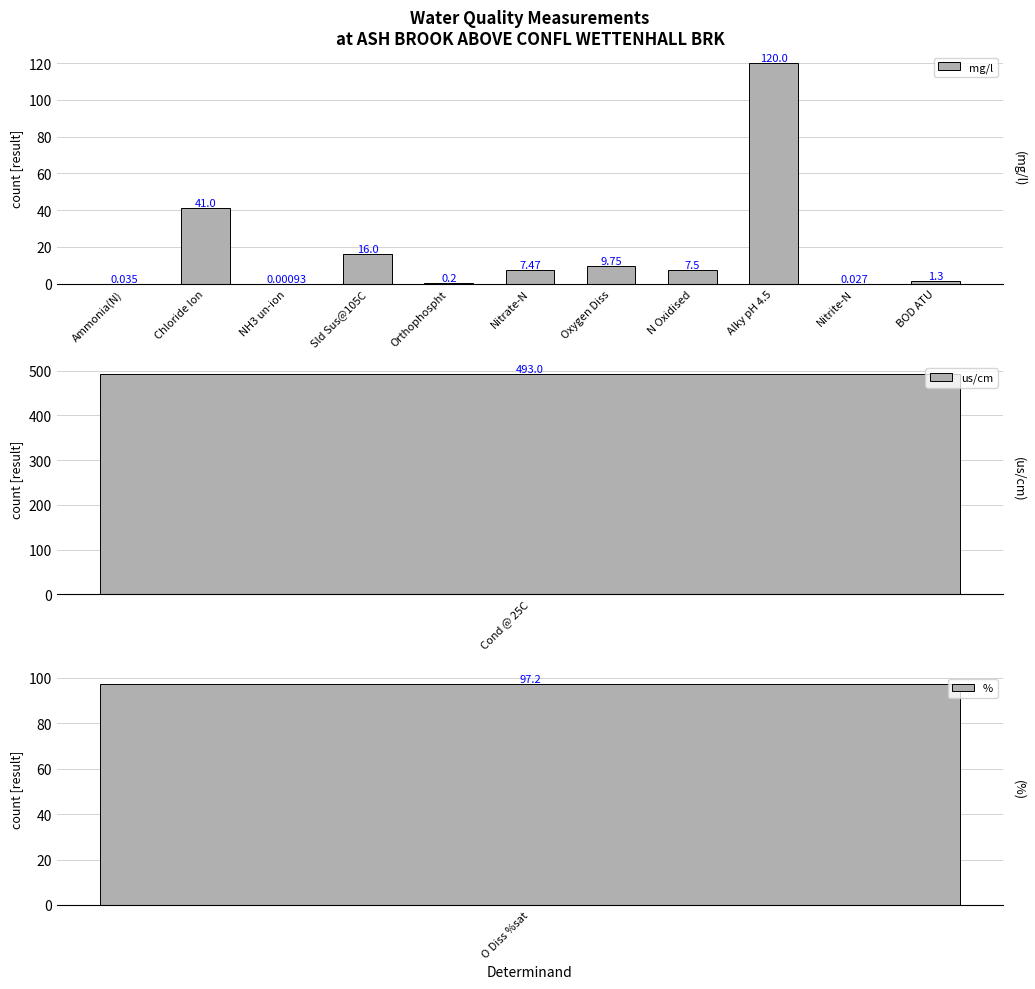

At which label is mg/l closest to 60?

Chloride Ion